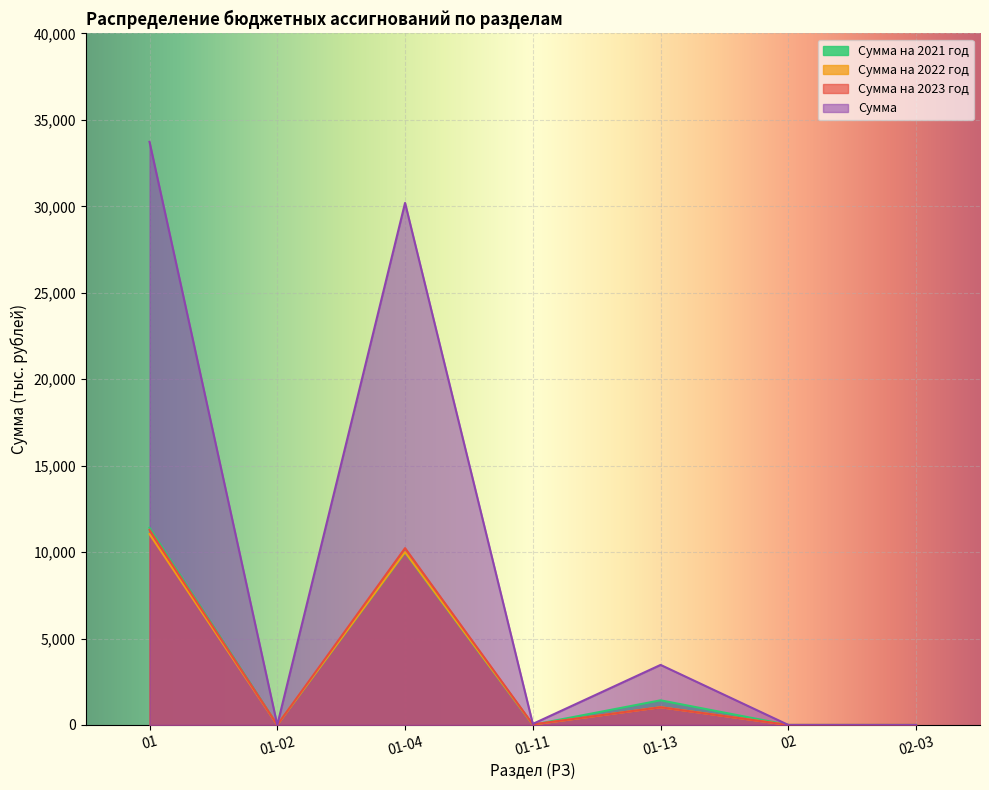

What is the difference between the maximum and minimum values in the Сумма series?

33732.4